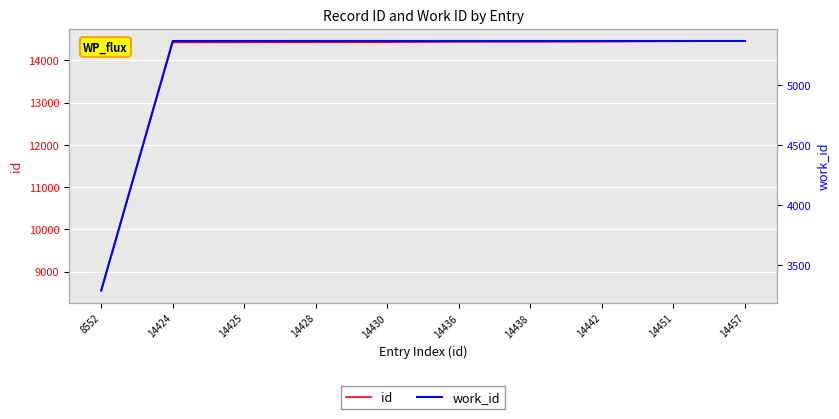

Does the chart display data point markers on the line(s)?

No